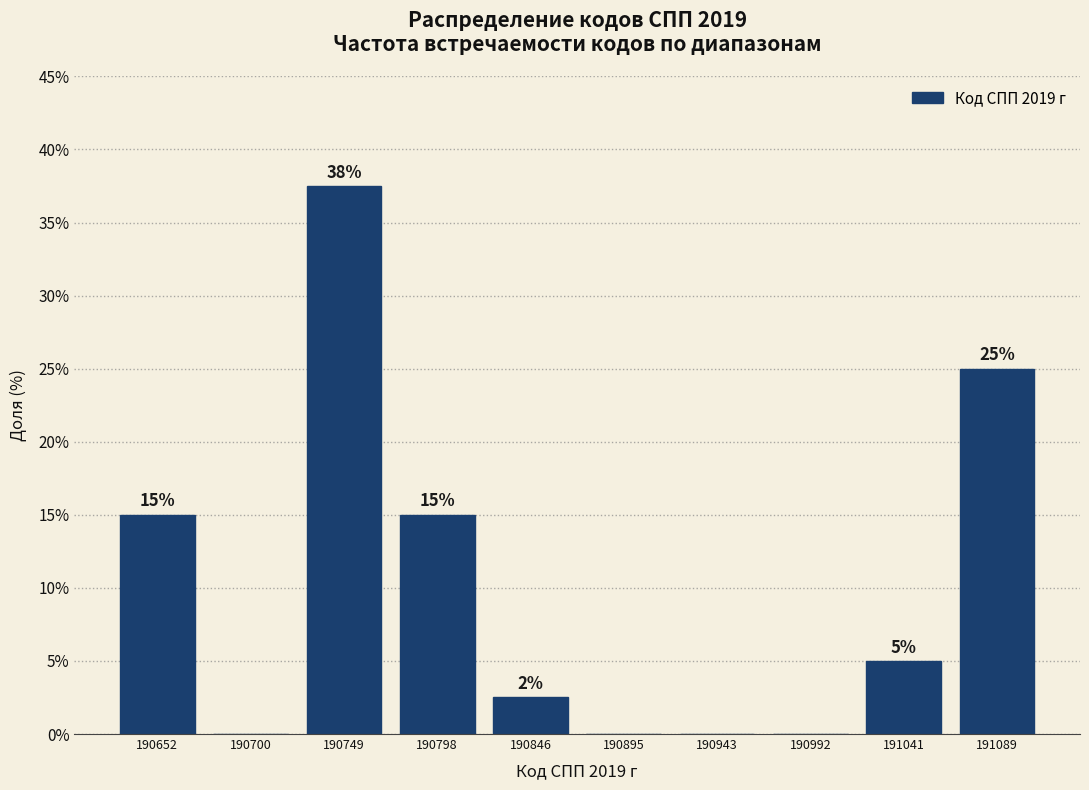

Over which range of the x-axis is the bar tallest?

190725 to 190775